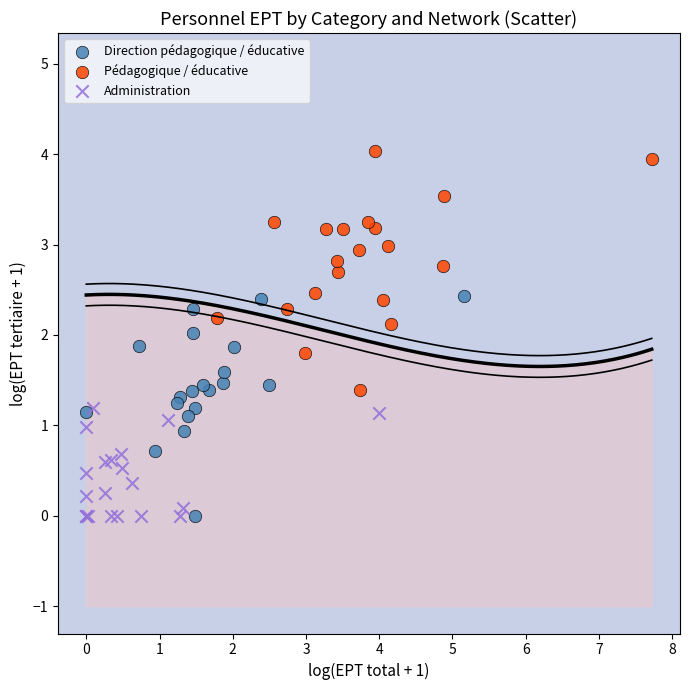

Which series has the widest spread of Y values?

Pédagogique / éducative